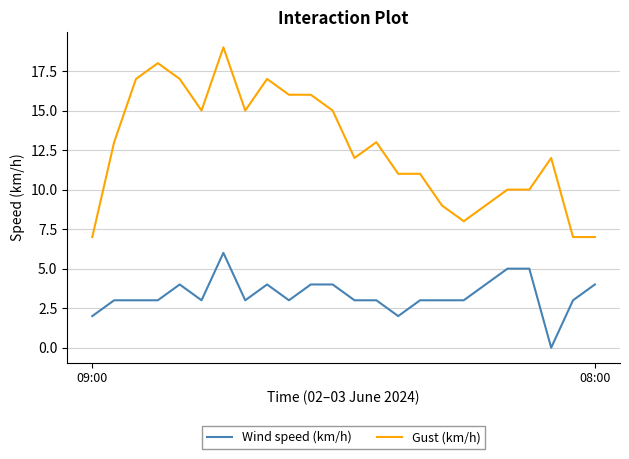

Reading left to right, extract all data points from this chart.

Wind speed (km/h): 2	3	3	3	4	3	6	3	4	3	4	4	3	3	2	3	3	3	4	5	5	0	3	4
Gust (km/h): 7	13	17	18	17	15	19	15	17	16	16	15	12	13	11	11	9	8	9	10	10	12	7	7